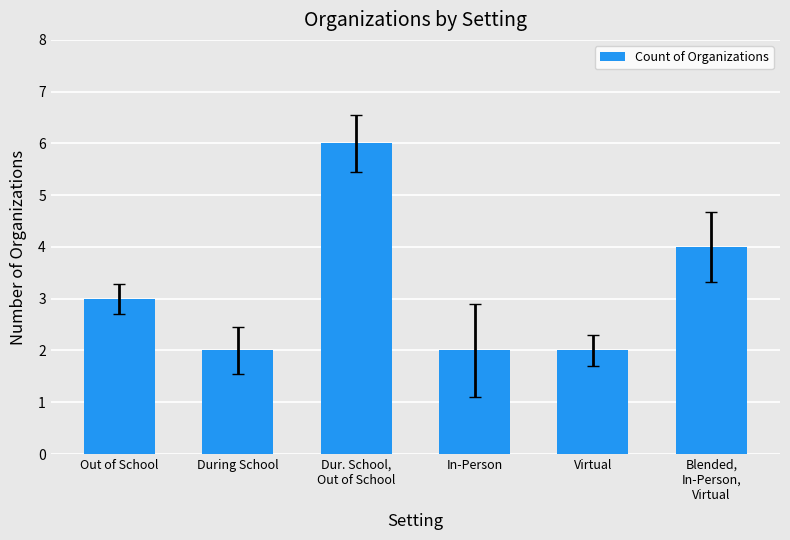

What is the sum of all values?

19